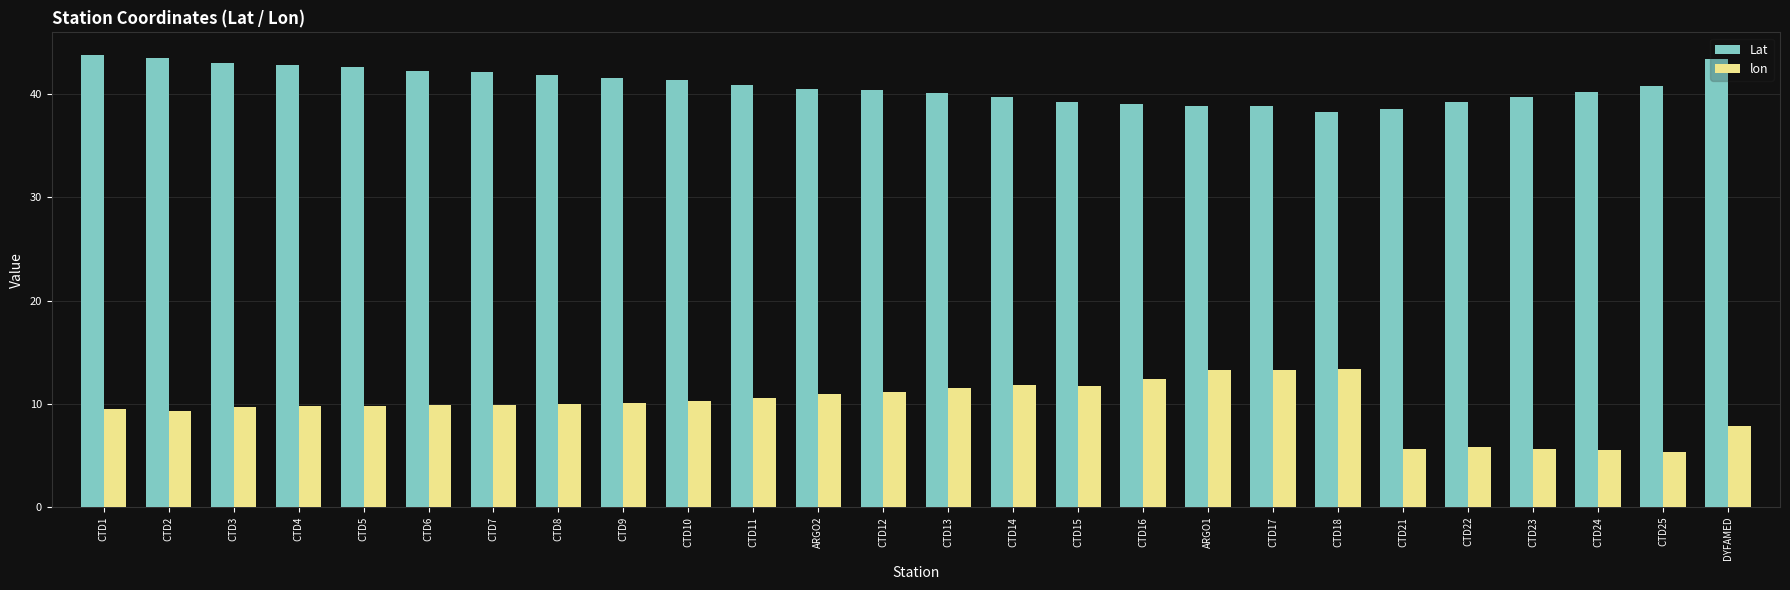

What is the difference between the lon values at CTD18 and CTD23?

7.8